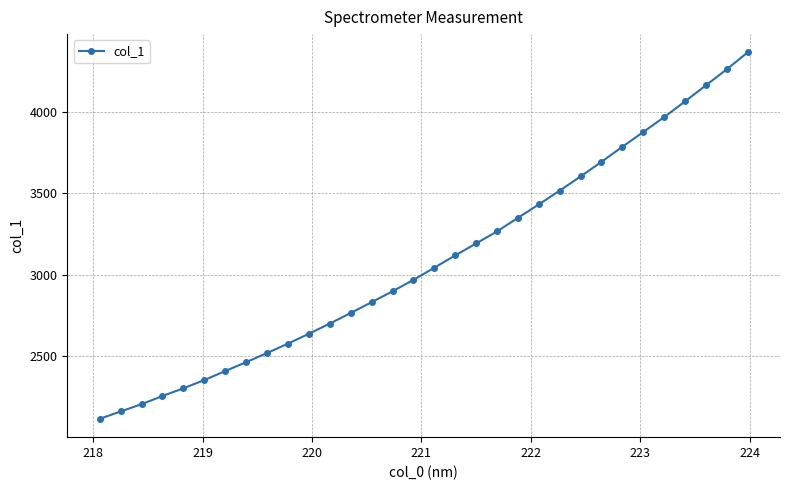

What is the value of the 6th point from the left?

2351.3